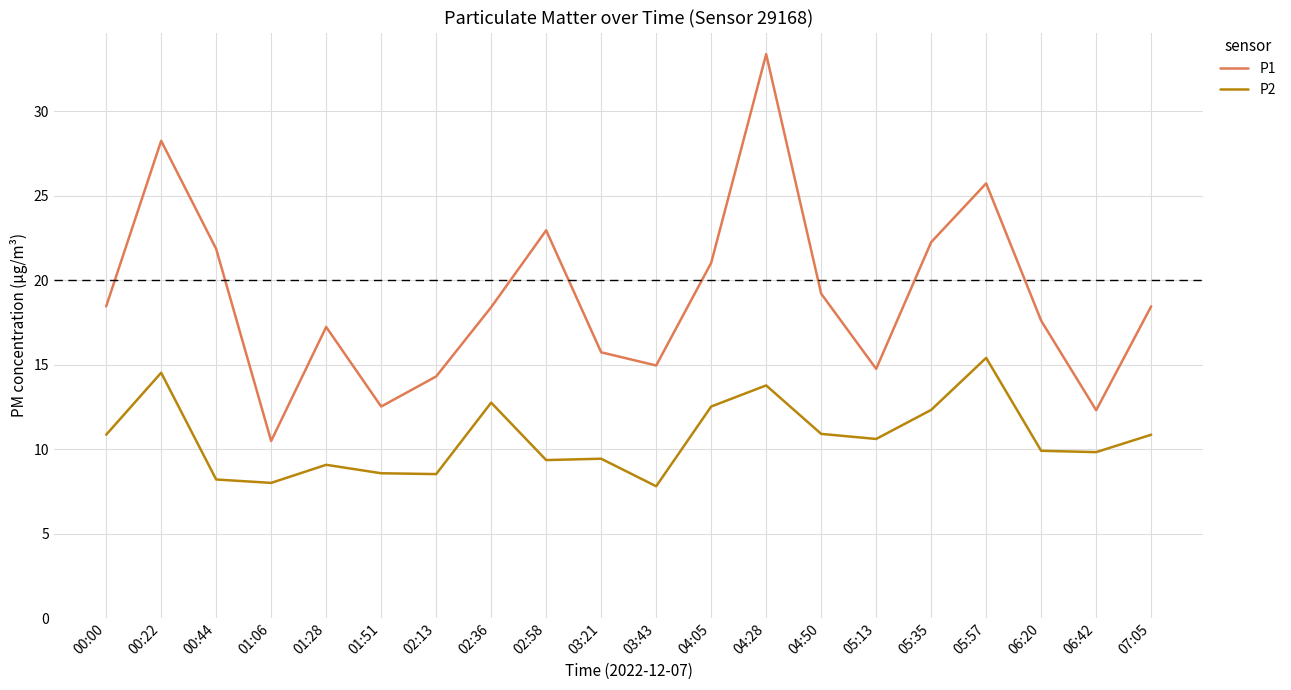

Which category has the lowest value in the P1 series?

01:06